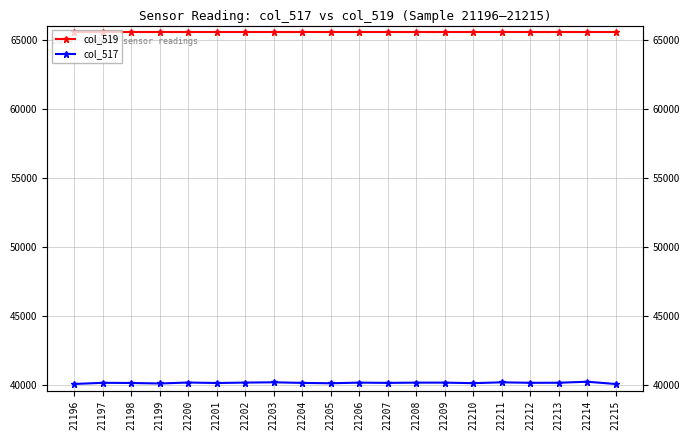

Between 21196 and 21208, which series saw the biggest shift?

col_517